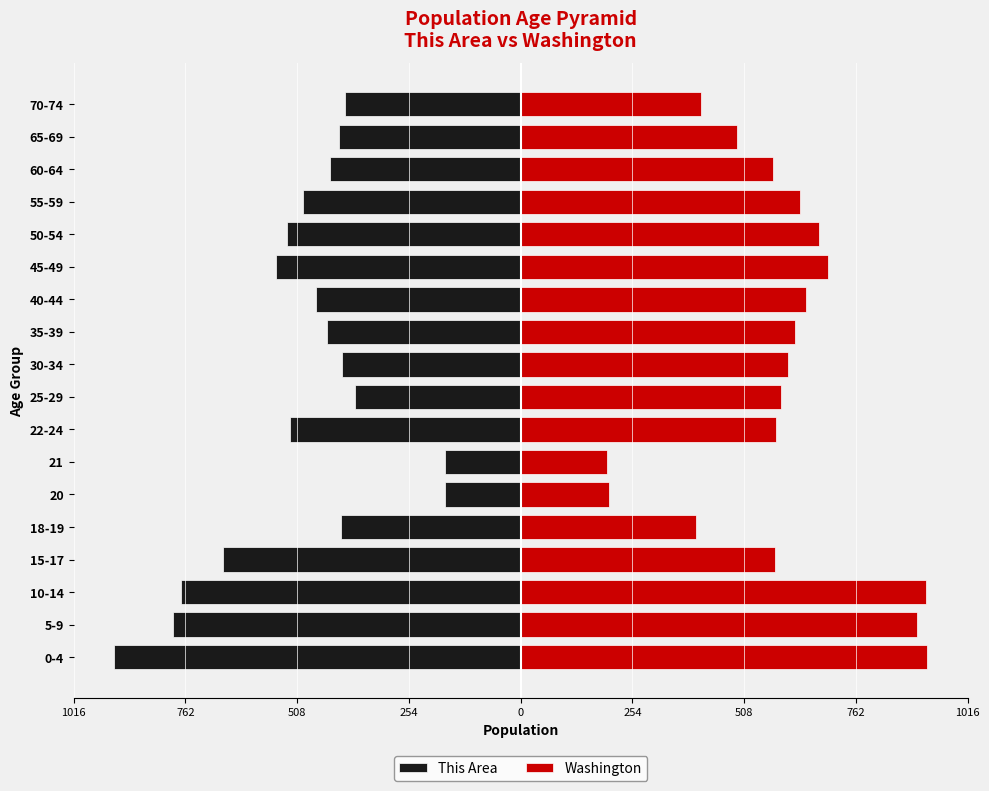

True or false: Washington has a value of 846.4 at 55-59.

False